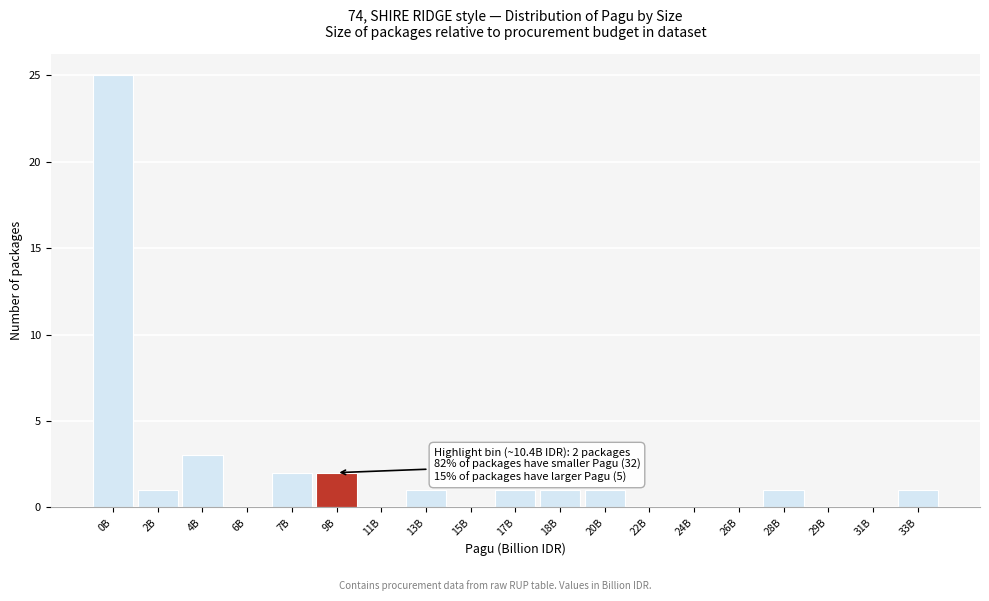

Reading right to left, extract all data points from this chart.

33B=1	31B=0	29B=0	28B=1	26B=0	24B=0	22B=0	20B=1	18B=1	17B=1	15B=0	13B=1	11B=0	9B=2	7B=2	6B=0	4B=3	2B=1	0B=25